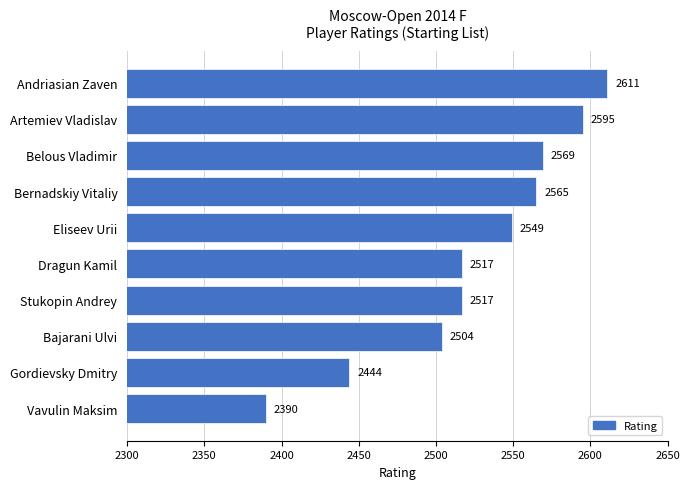

At which label is the value closest to 2500?

Bajarani Ulvi